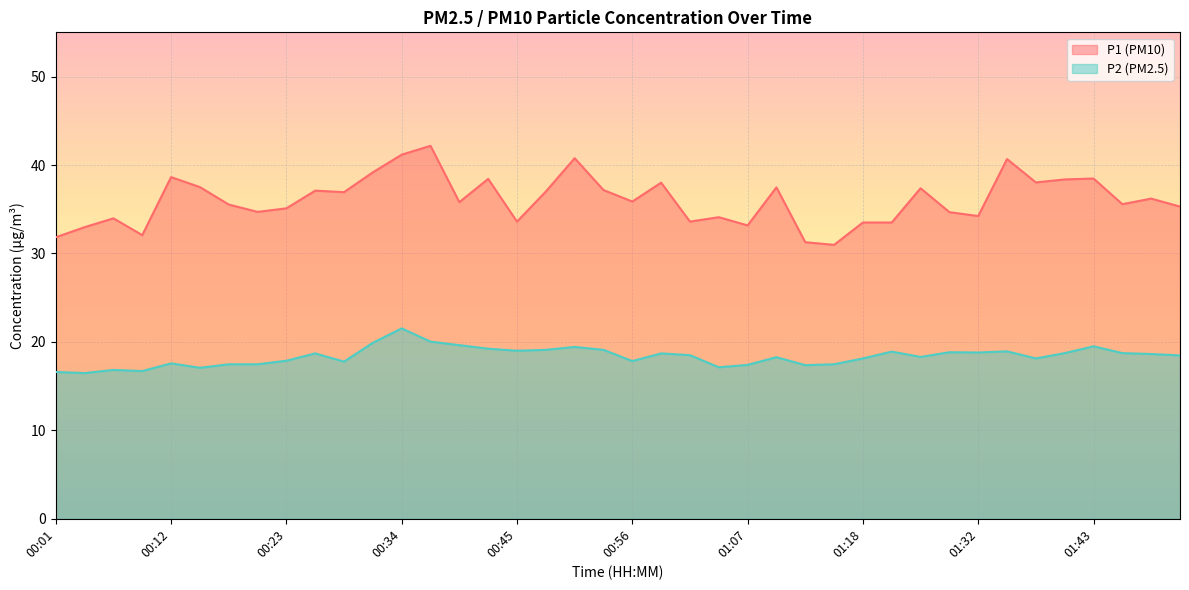

Which category has the lowest value across all series?

00:04